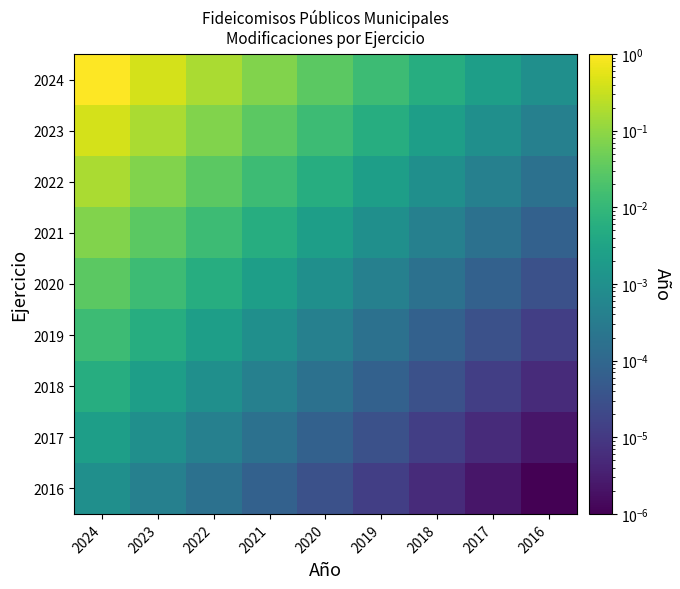

What is the greatest value displayed?

1.0